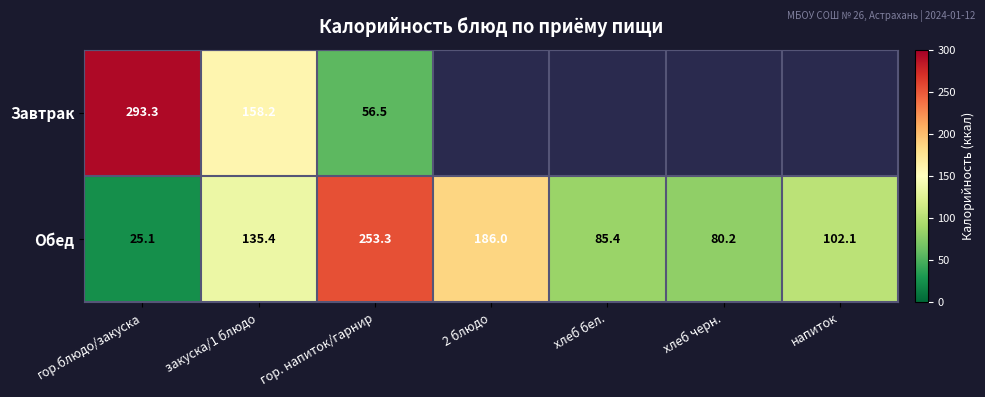

Rank the series at гор.блюдо/закуска from highest to lowest value.

Завтрак, Обед